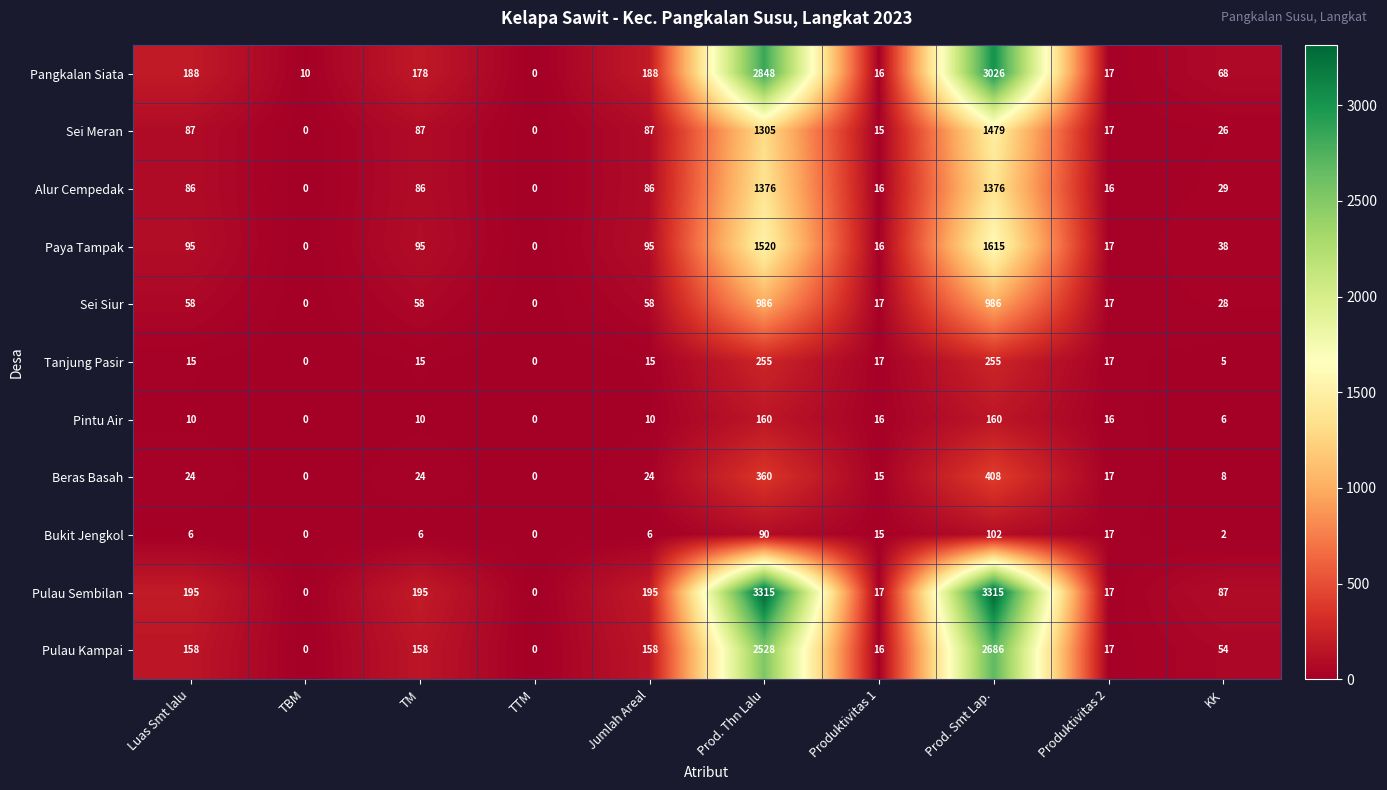

Is it true that Paya Tampak equals 63 at Luas Smt lalu?

False